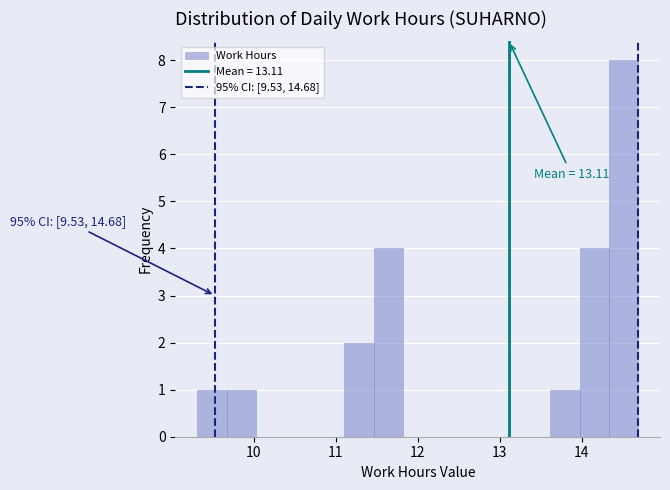

Read against the x-axis, roughly where is the centre of the tallest bar?

14.5